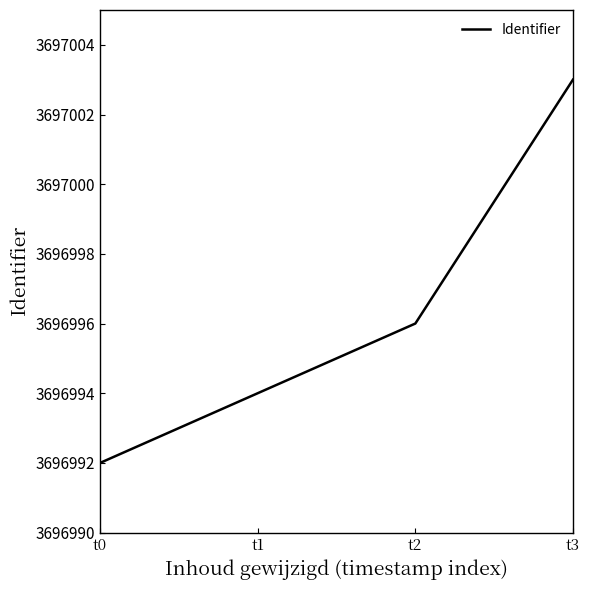

What is the change in value from t2 to t3?

+7